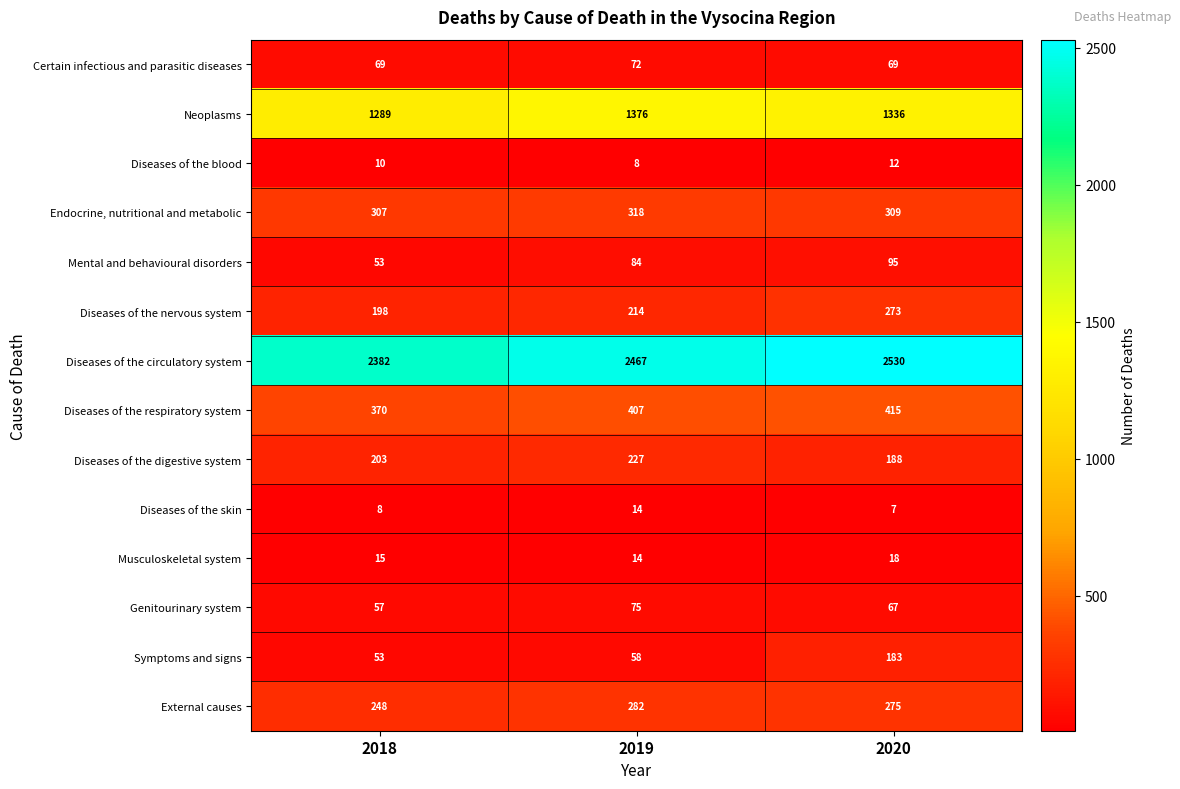

True or false: Musculoskeletal system has a value of 32 at 2020.

False